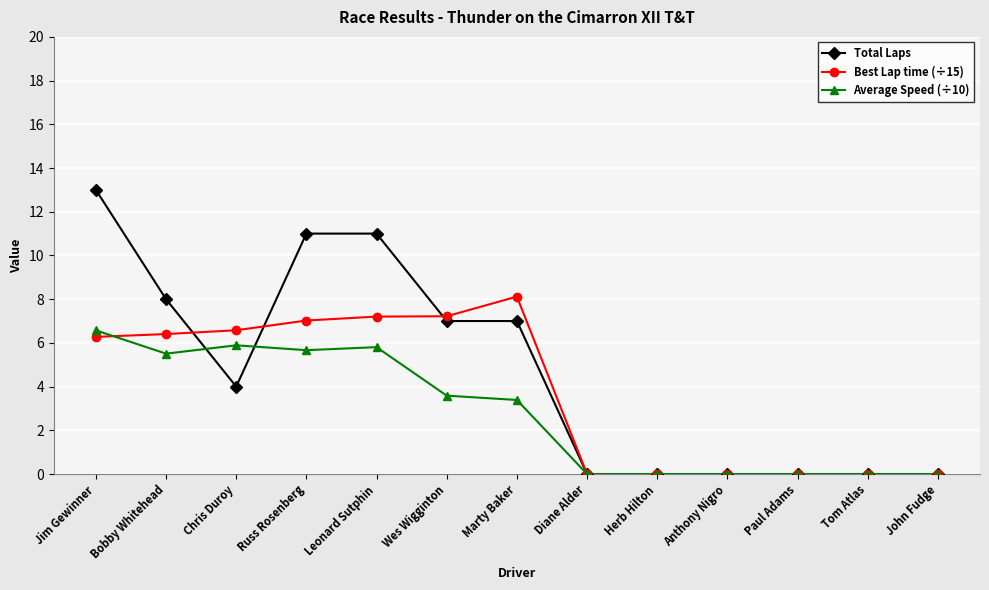

Which series has the largest total across all categories?

Total Laps